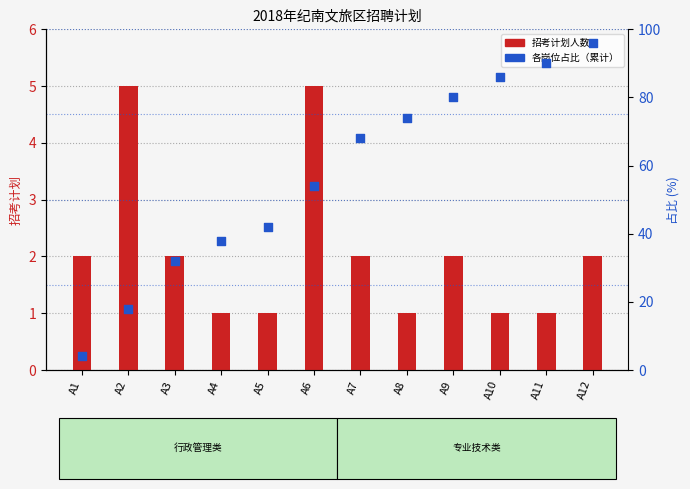

Is the value of 招考计划 at A6 greater than the value of 各岗位占比（累计） at A4?

No